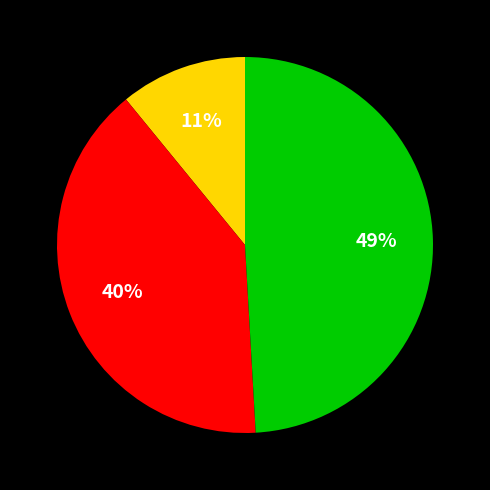

To the nearest percent, what is the average slice percentage?

33%